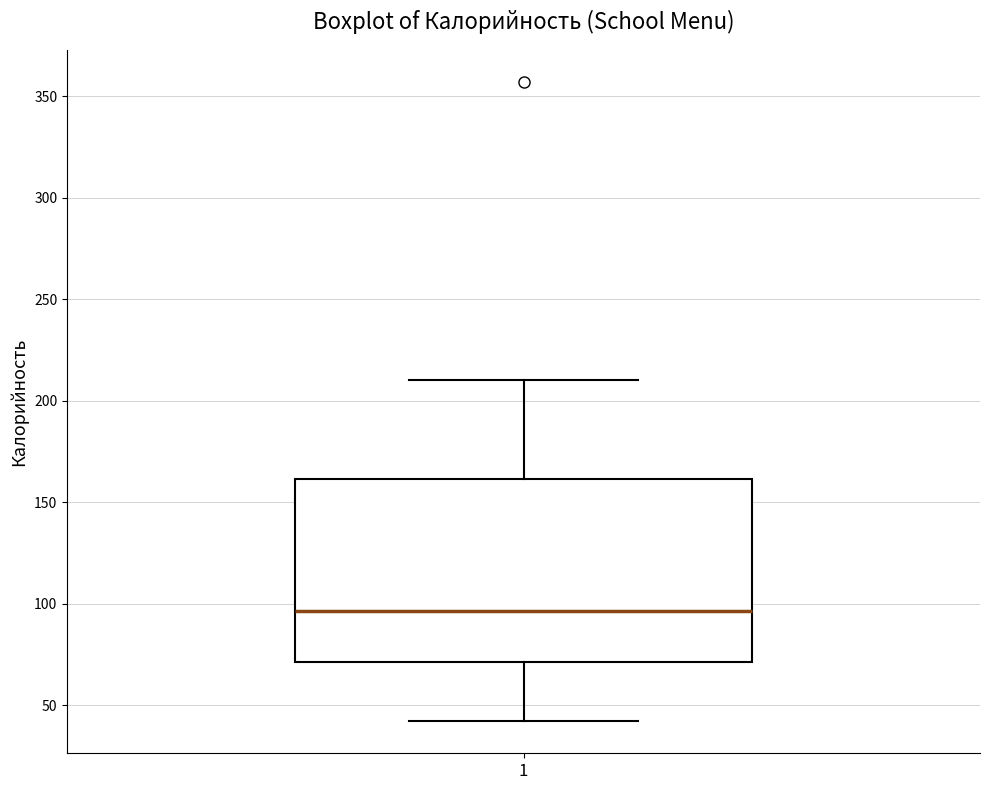

Where does the lower whisker of the box at x = 1 end on the y-axis? The values are not printed on the chart, so give them approximately, as read against the axis.

40